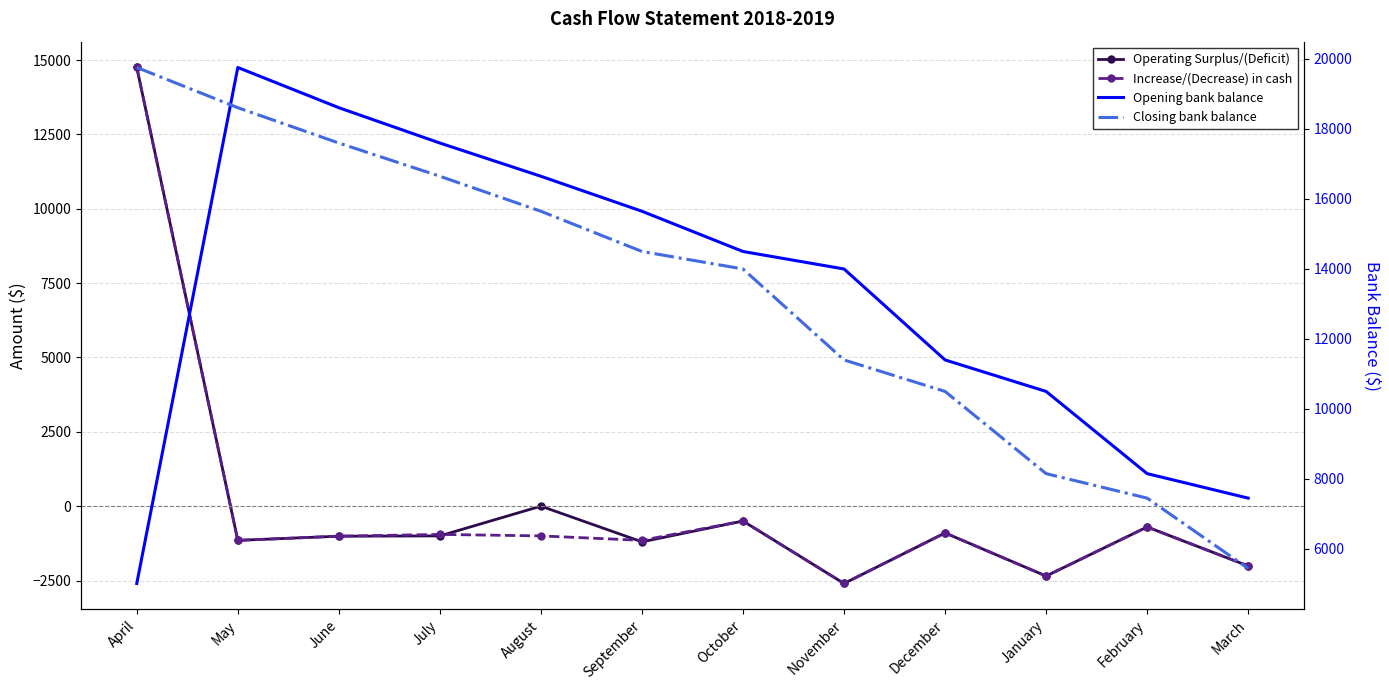

What is the minimum value for Operating Surplus/(Deficit)?

-2600